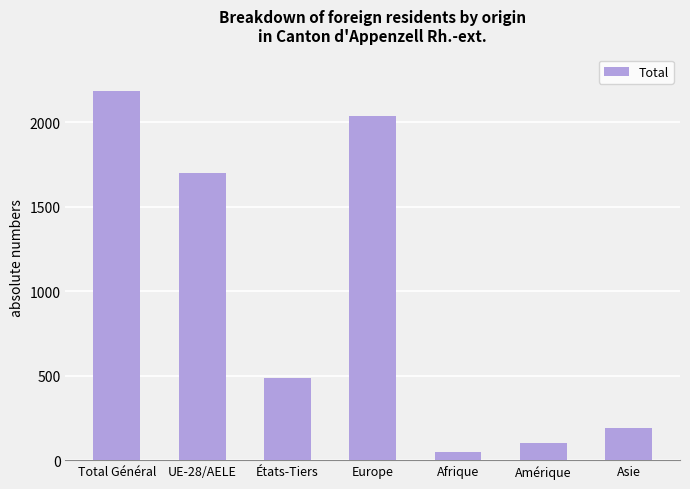

Reading right to left, what are all the values shown in this chart?

Asie=191	Amérique=100	Afrique=51	Europe=2034	États-Tiers=487	UE-28/AELE=1696	Total Général=2183